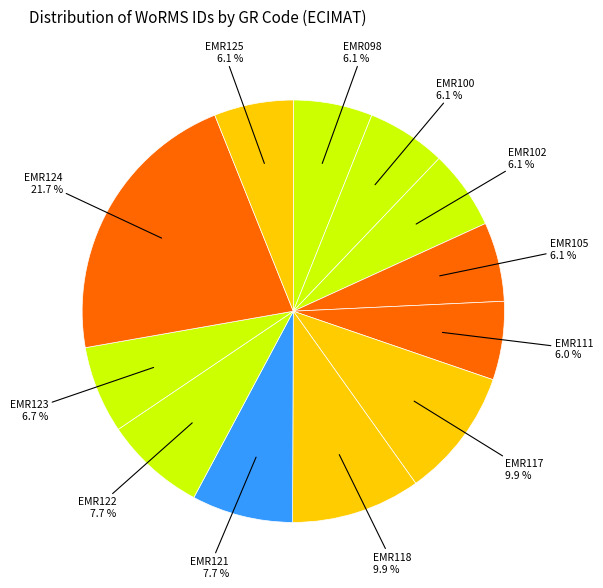

Count the number of slices in the pie.

12